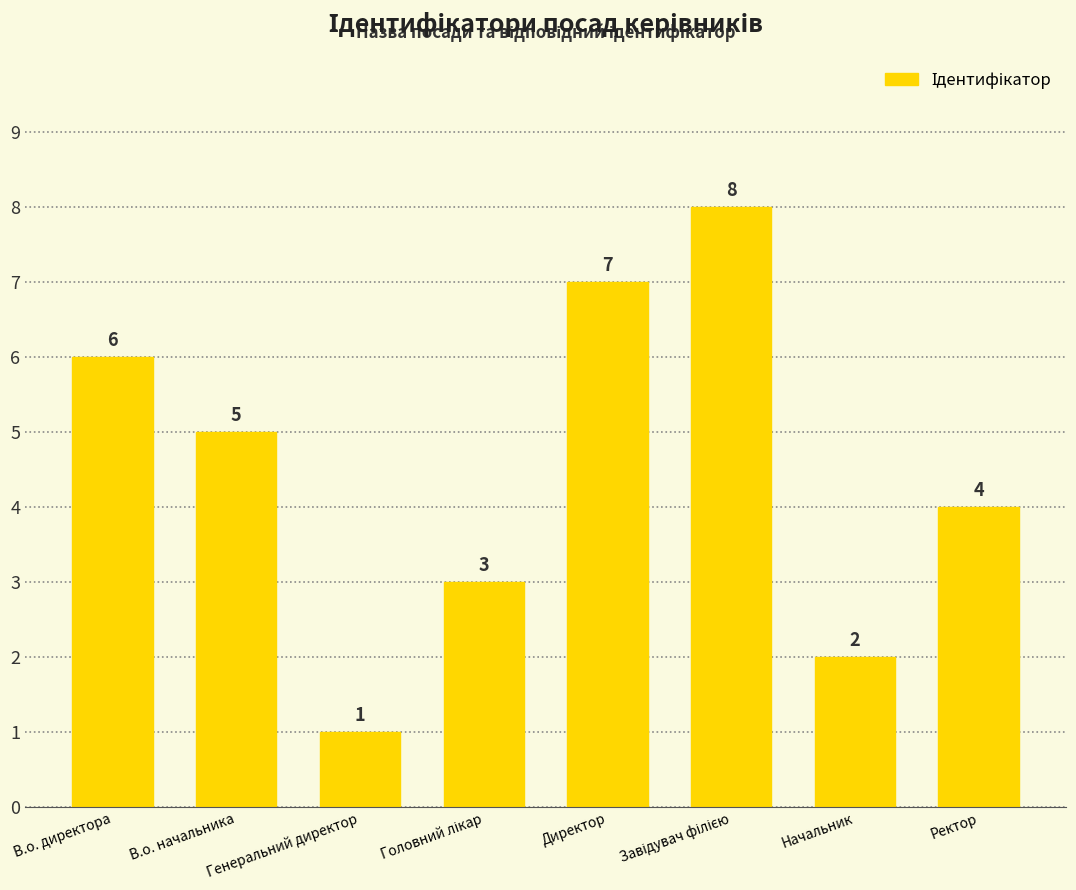

What is the change in value from Директор to Ректор?

-3